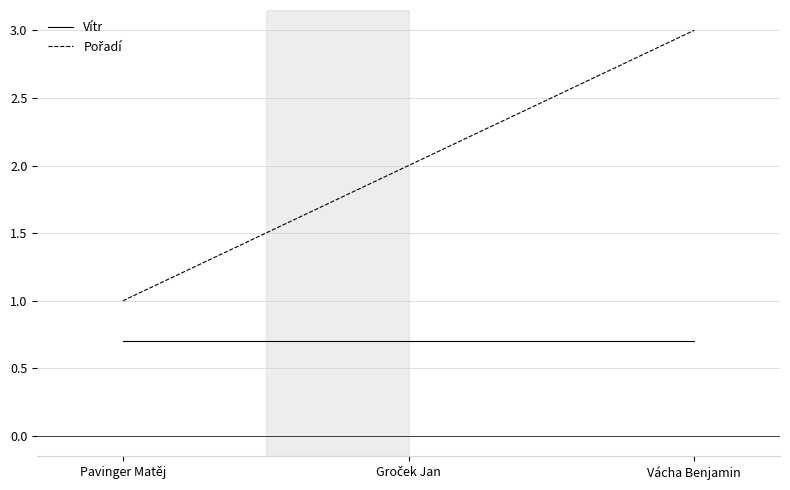

What position from the right is Vácha Benjamin?

1